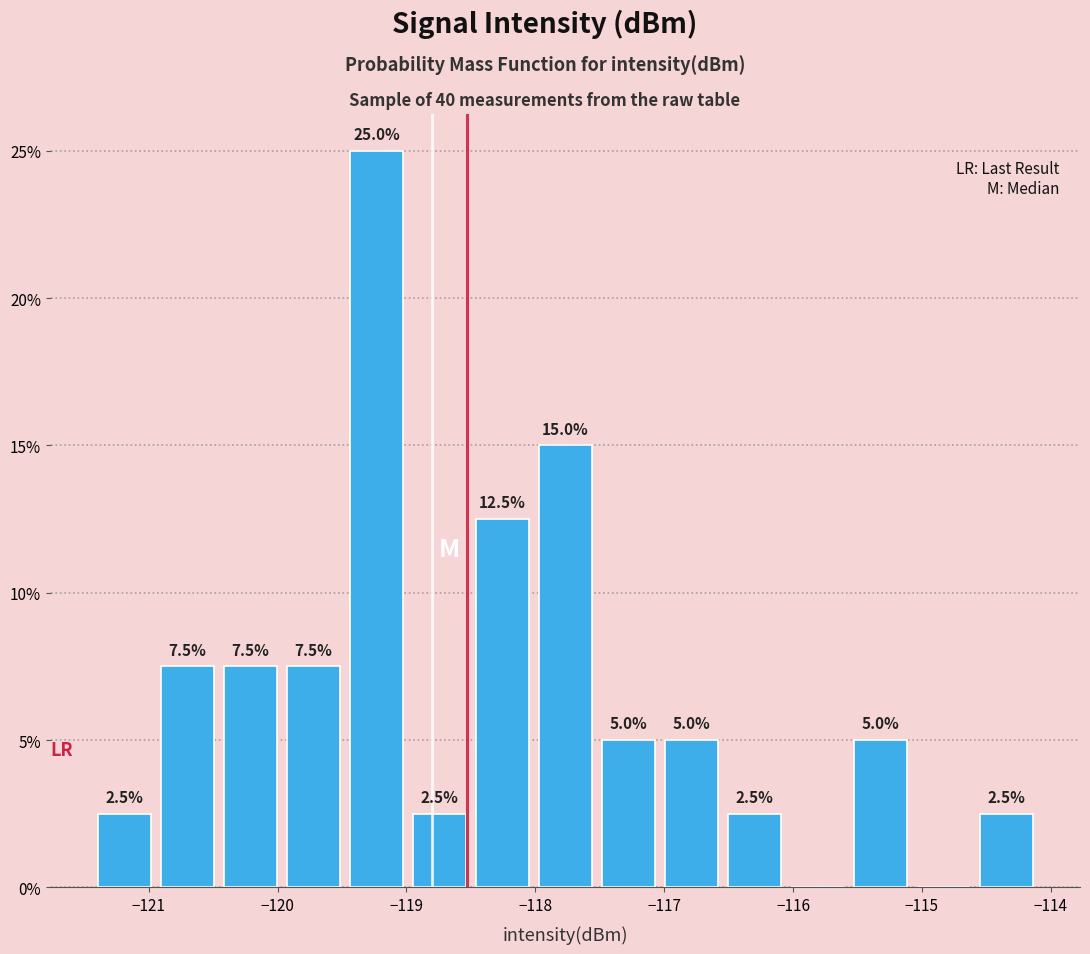

Over which range of the x-axis is the bar tallest?

-119.5 to -119.0